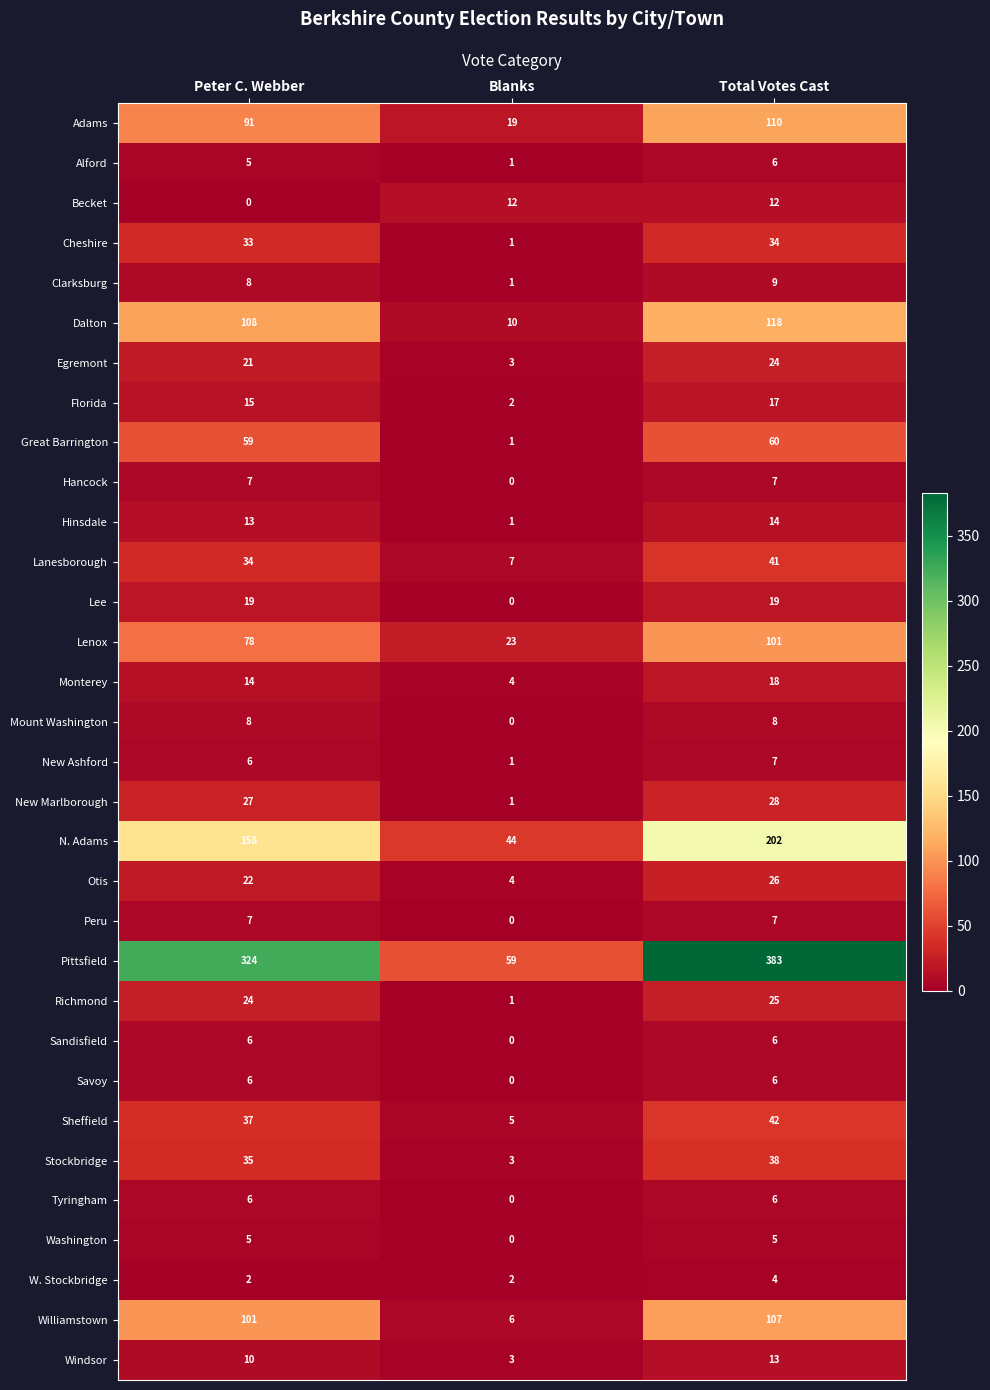

What is the sum of all Tyringham values?

12